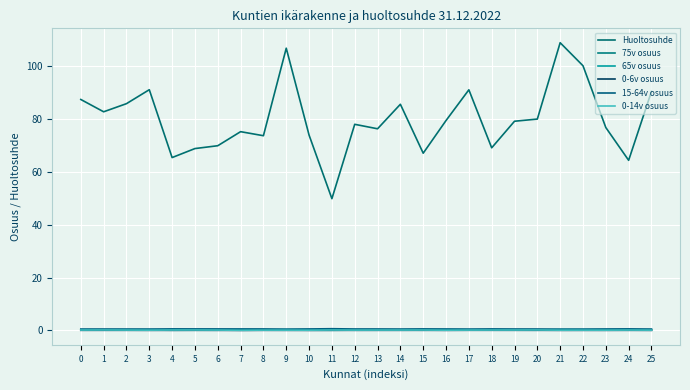

What is the difference between the Huoltosuhde values at 11 and 4?

15.5